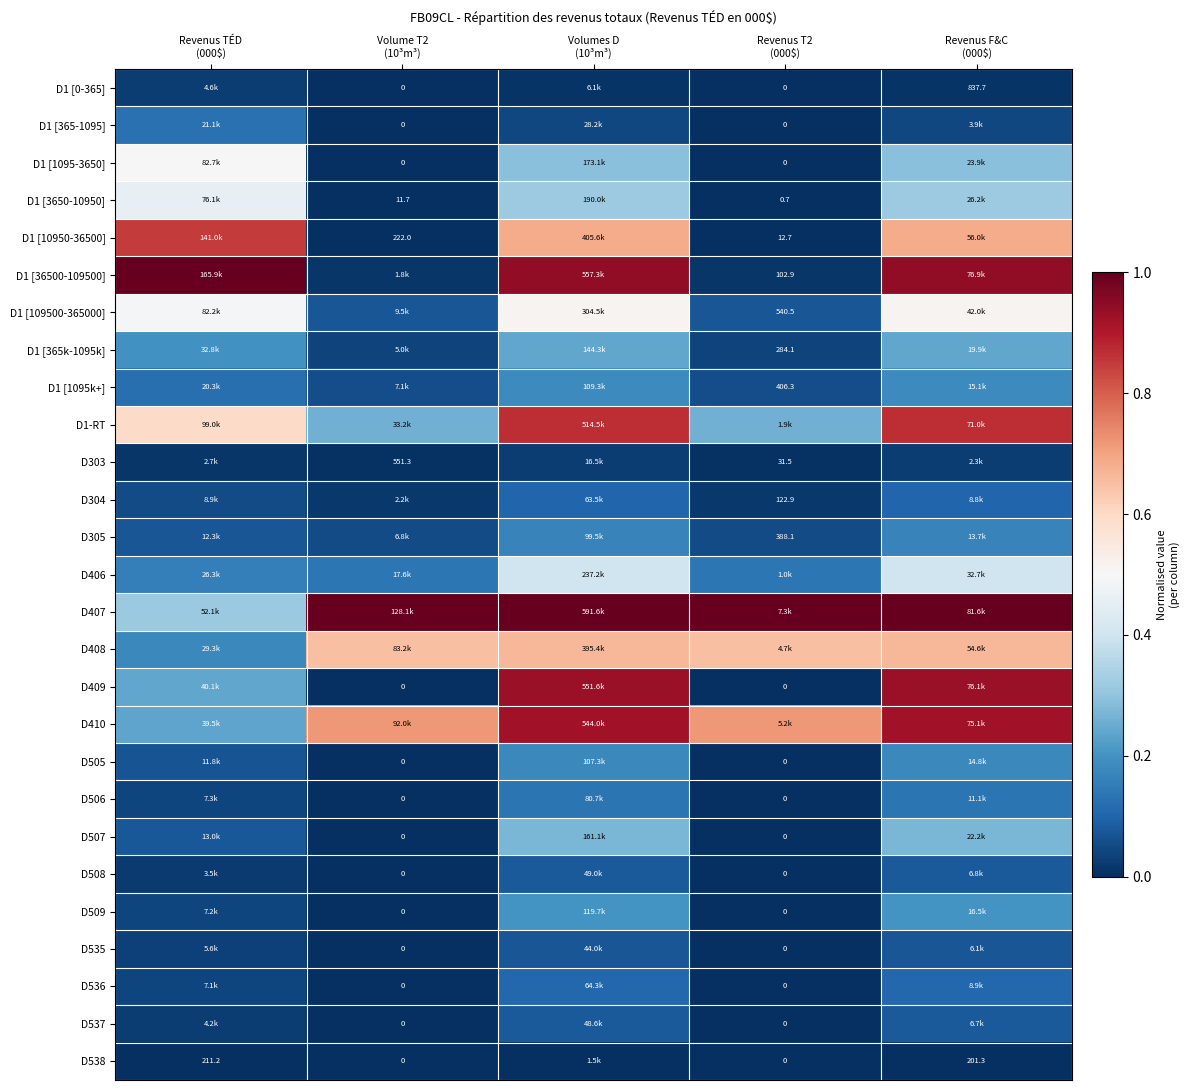

Count the number of categories in the chart.

5